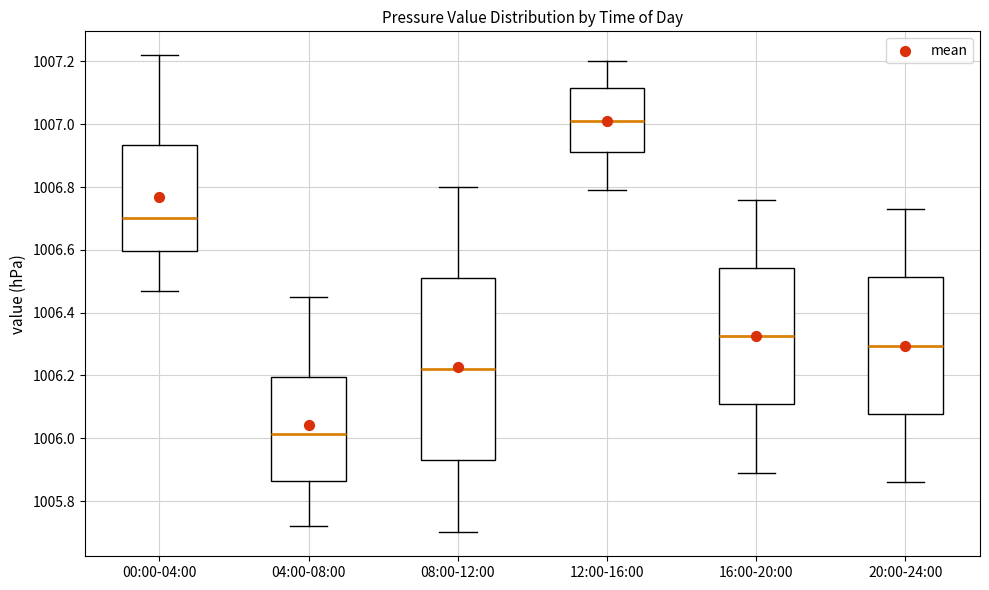

Where does the lower whisker of the box for 04:00-08:00 end on the y-axis? The values are not printed on the chart, so give them approximately, as read against the axis.

1005.72